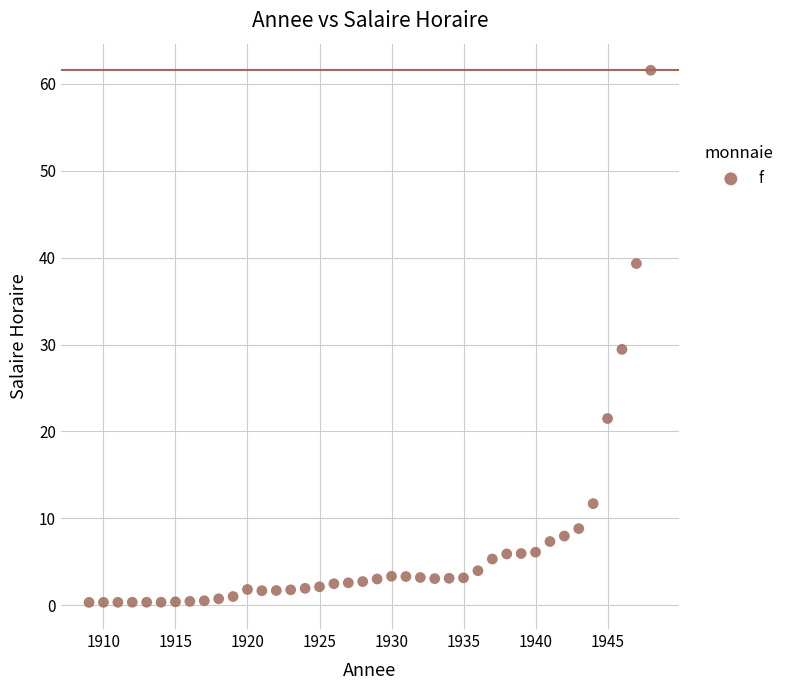

What is the range of Y values (max minus min)?

61.3